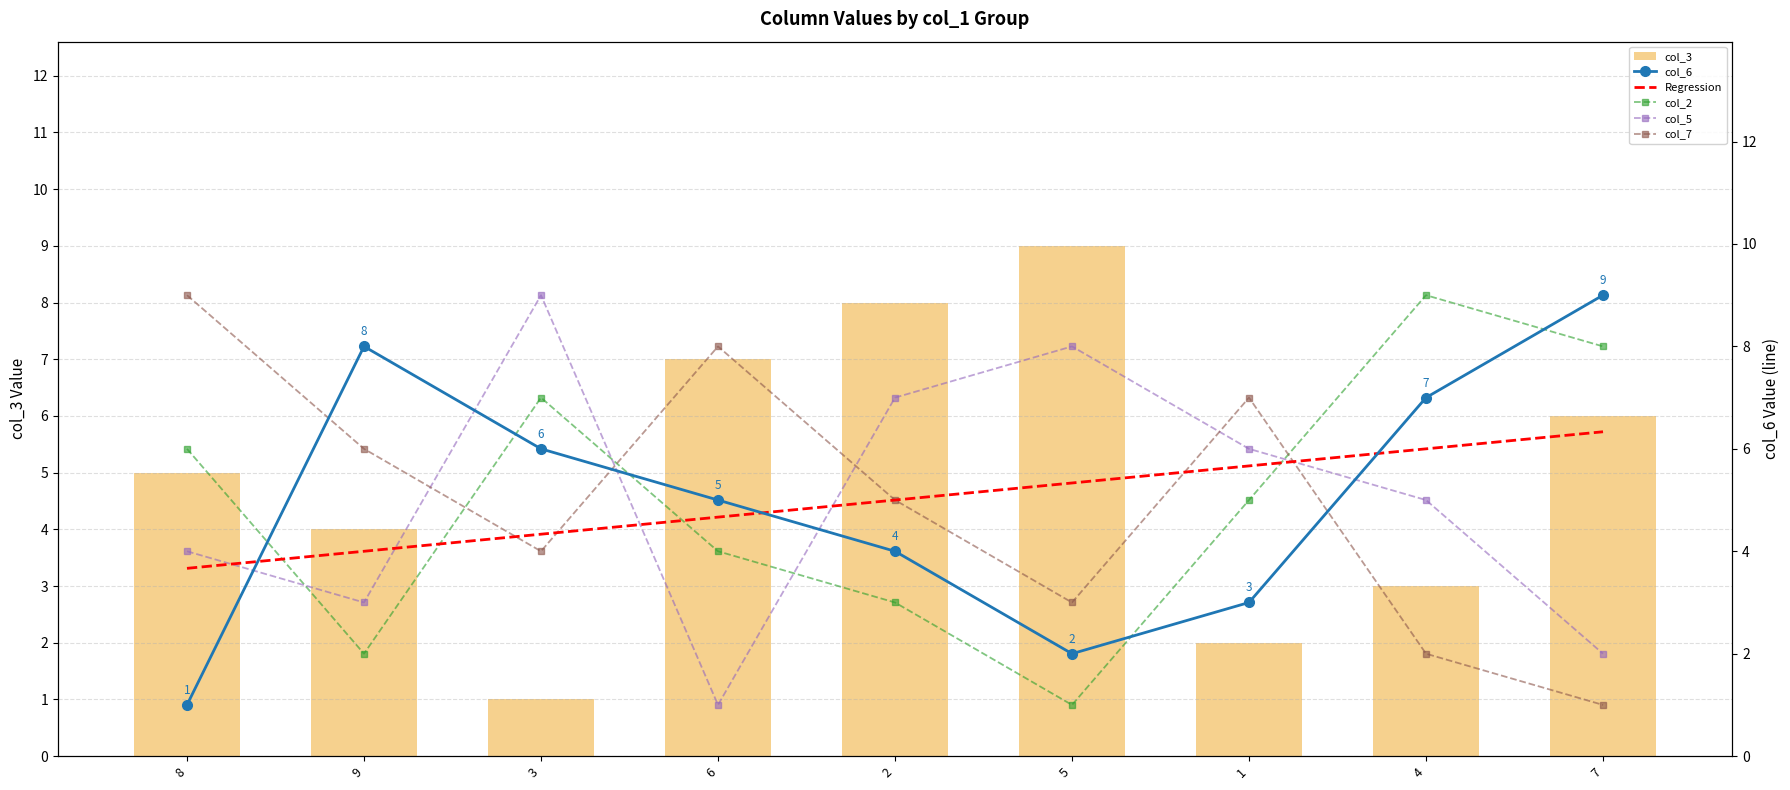

What is the value of the col_6 bar at the 3rd from the left?

6.0